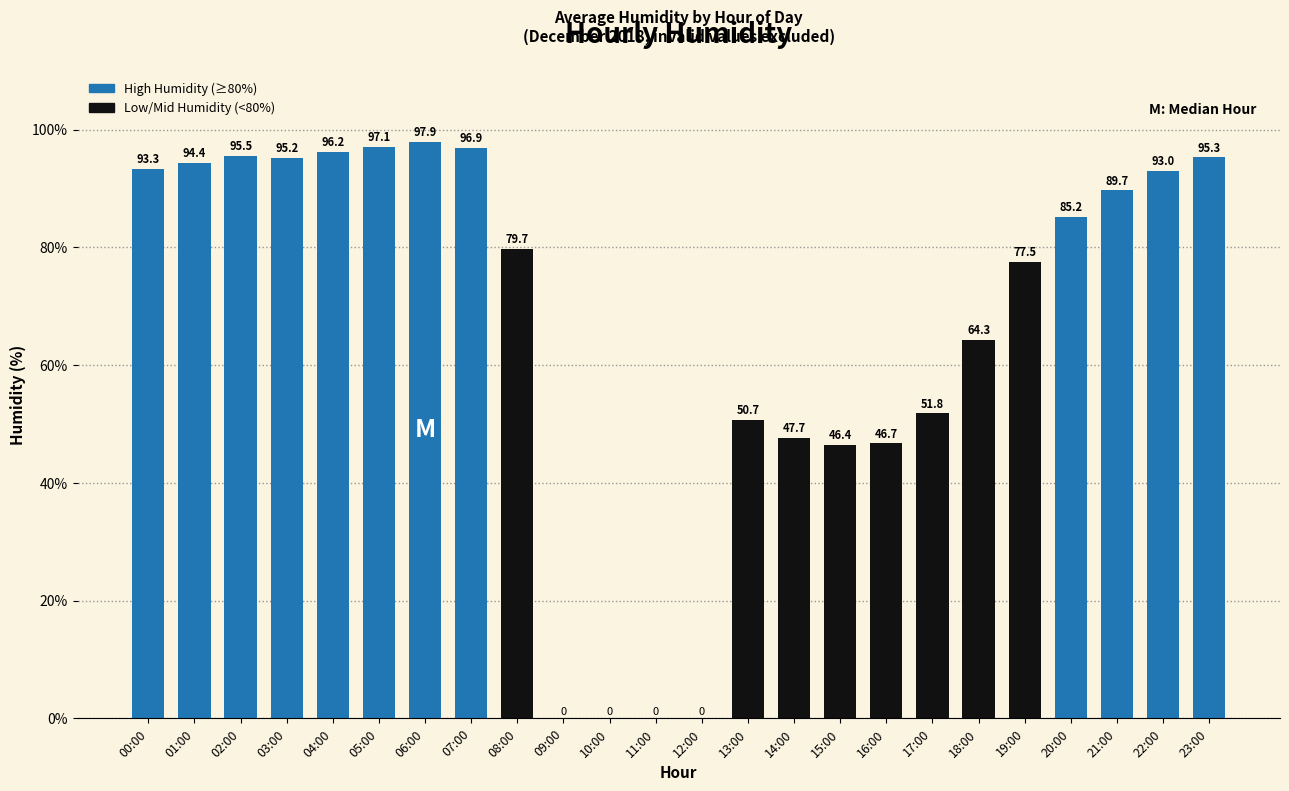

Which has a higher value, 11:00 or 14:00?

14:00